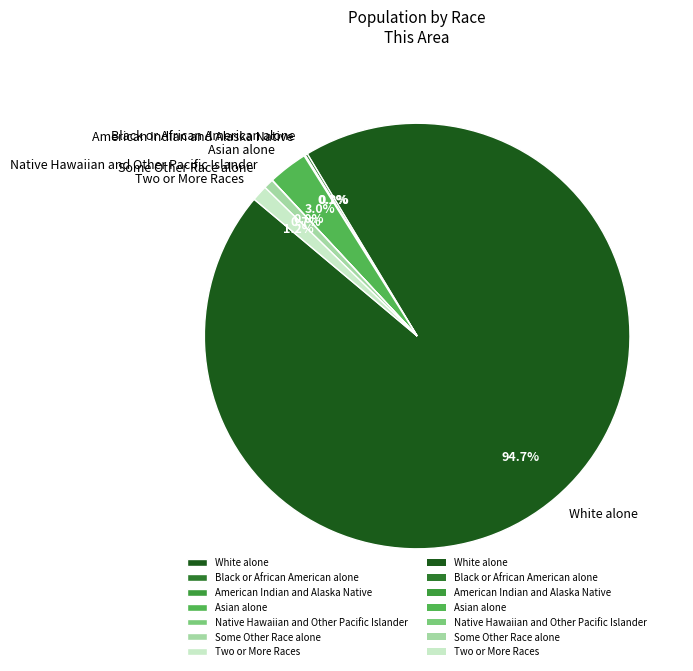

Which category has the biggest portion of the pie?

White alone